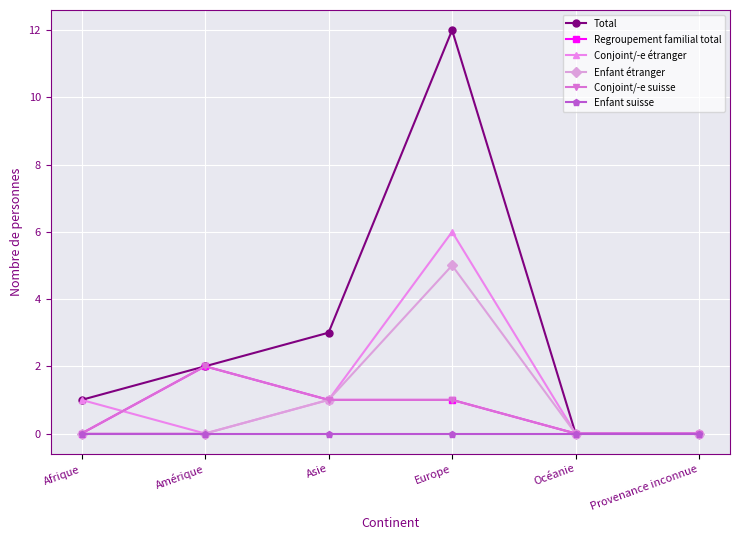

Does the chart have visible grid lines?

Yes